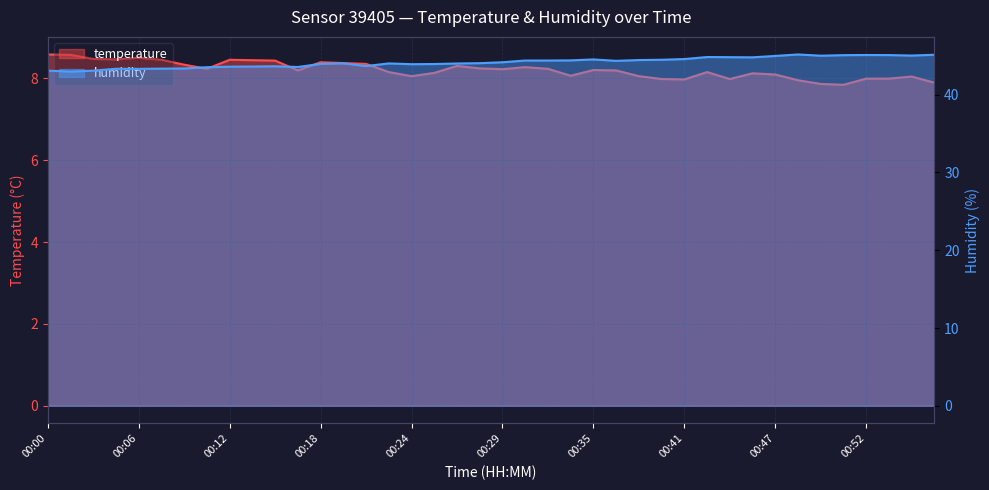

Where is the first local minimum for temperature?

00:04